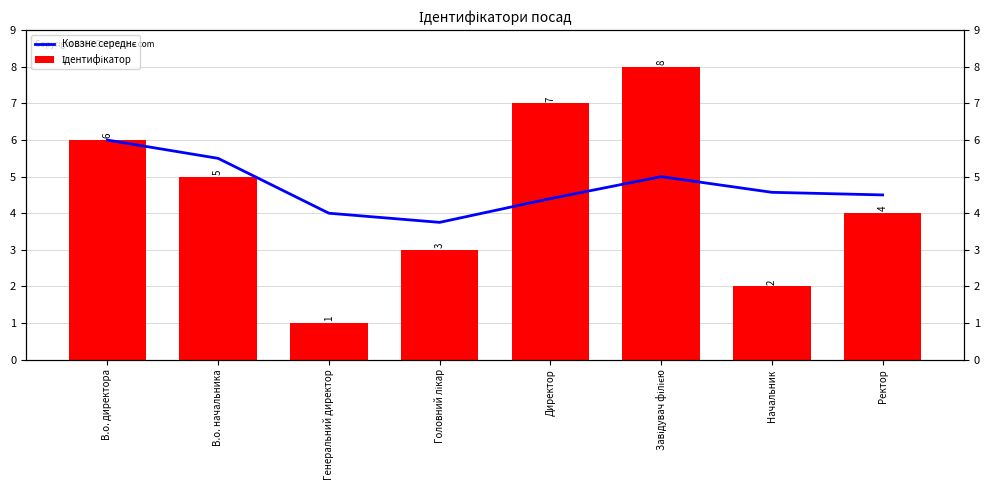

Which category has the lowest value in the Ідентифікатор series?

Генеральний директор